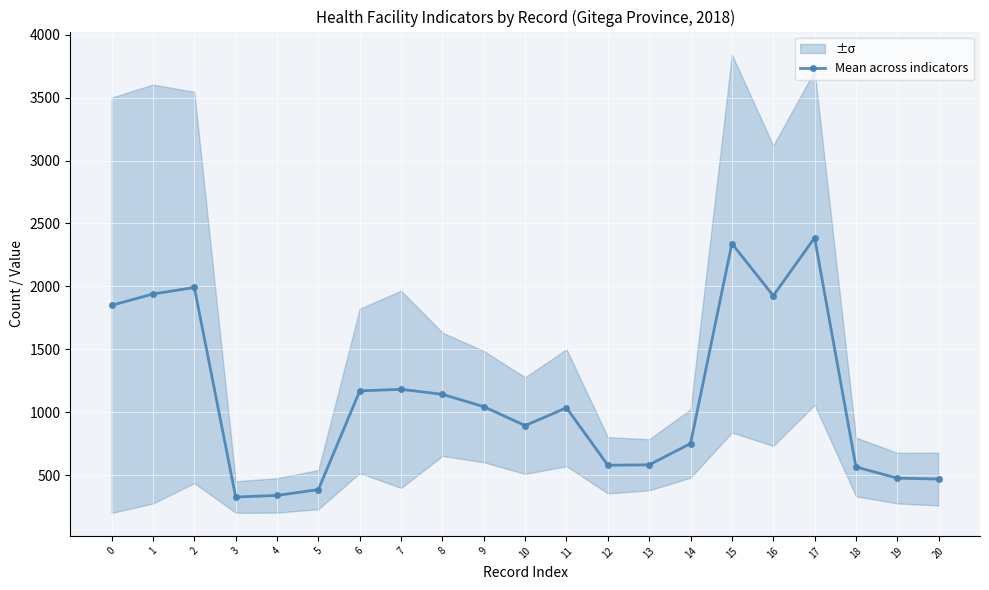

Reading right to left, transcribe all the data shown in this chart.

467.6	475.0	564.0	2386.0	1925.4	2340.6	750.4	580.8	577.6	1034.8	892.6	1043.4	1141.6	1181.2	1168.6	384.2	337.6	324.8	1991.2	1939.0	1849.4